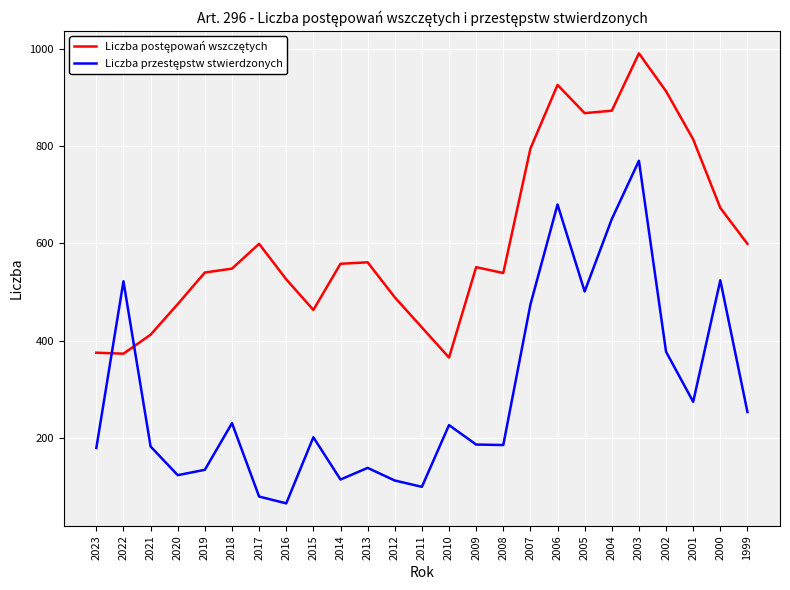

How many lines are shown in the chart?

2